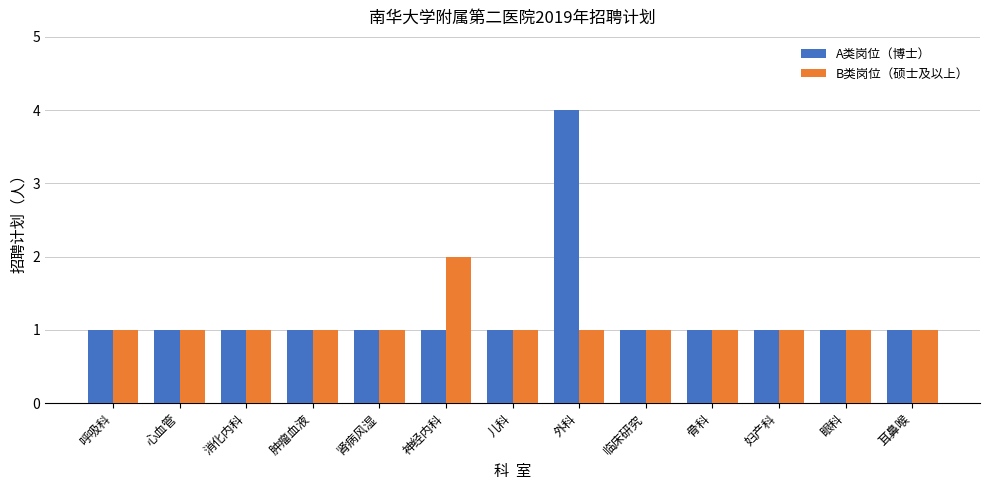

At how many categories does at least one series exceed 3?

1